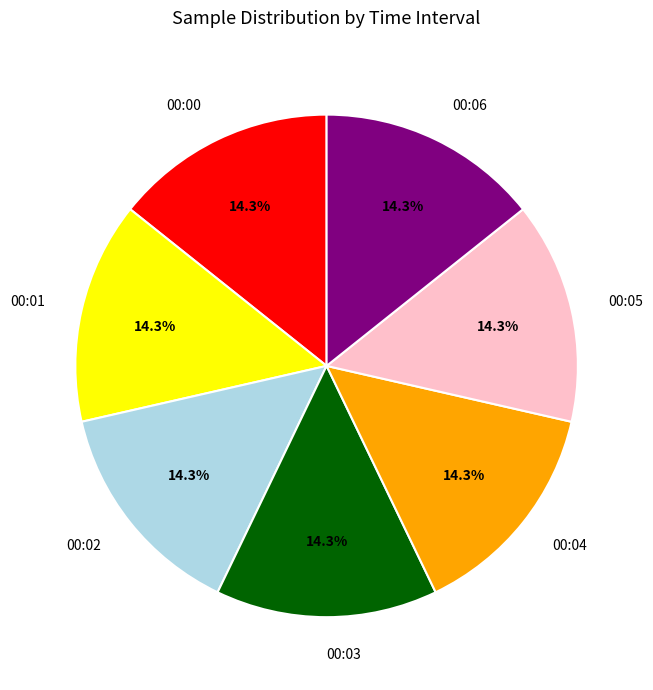

The 00:03 slice represents 5% of the pie. True or false?

False